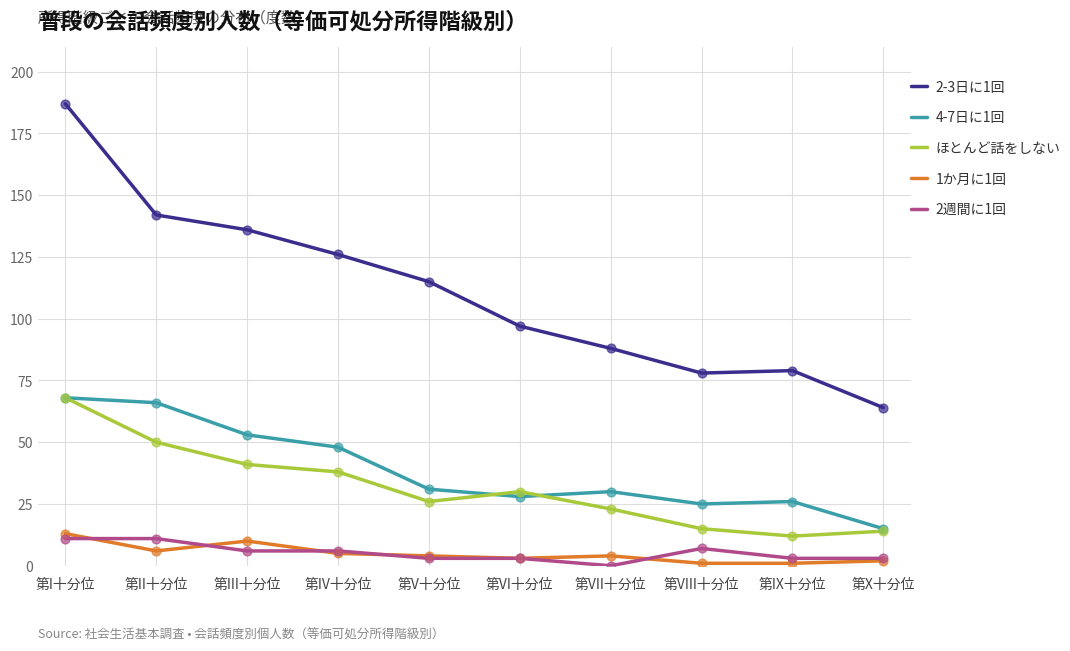

What are all the series names shown in the legend?

2-3日に1回, 4-7日に1回, ほとんど話をしない, 1か月に1回, 2週間に1回